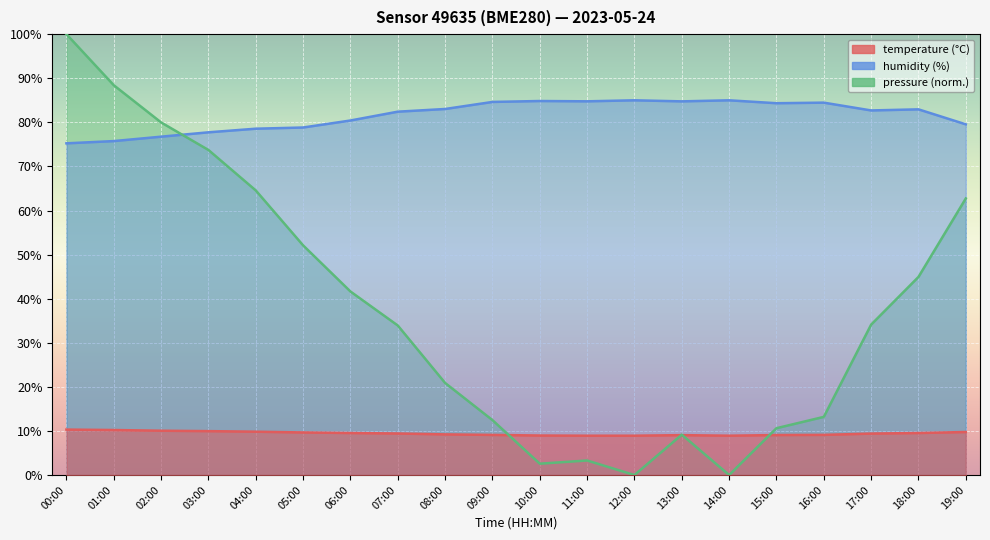

Reading left to right, extract all data points from this chart.

temperature: 00:00=10.3	01:00=10.2	02:00=10.1	03:00=10.0	04:00=9.8	05:00=9.7	06:00=9.5	07:00=9.4	08:00=9.2	09:00=9.1	10:00=9.0	11:00=8.9	12:00=8.9	13:00=9.1	14:00=8.9	15:00=9.1	16:00=9.1	17:00=9.4	18:00=9.5	19:00=9.8
humidity: 00:00=75.2	01:00=75.8	02:00=76.8	03:00=77.7	04:00=78.6	05:00=78.8	06:00=80.4	07:00=82.4	08:00=83.0	09:00=84.6	10:00=84.8	11:00=84.8	12:00=85.0	13:00=84.8	14:00=85.0	15:00=84.3	16:00=84.5	17:00=82.7	18:00=83.0	19:00=79.5
pressure_norm: 00:00=100.0	01:00=88.4	02:00=80.0	03:00=73.7	04:00=64.6	05:00=52.1	06:00=41.6	07:00=33.9	08:00=20.9	09:00=12.5	10:00=2.6	11:00=3.3	12:00=0.0	13:00=9.2	14:00=0.0	15:00=10.6	16:00=13.2	17:00=34.1	18:00=44.9	19:00=62.7